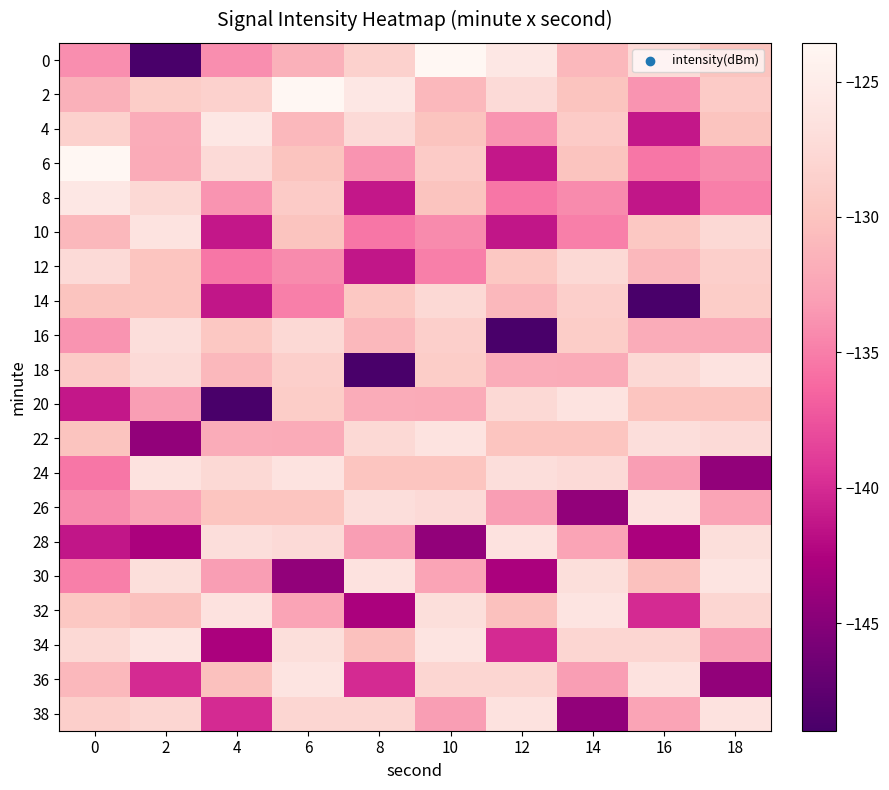

Reading left to right, what are all the values shown in this chart?

0: 0=-134.0	2=-149.0	4=-134.0	6=-131.6	8=-128.5	10=-123.6	12=-125.7	14=-130.9	16=-127.4	18=-129.9
2: 0=-131.6	2=-129.0	4=-128.5	6=-123.6	8=-125.7	10=-130.9	12=-127.4	14=-129.9	16=-133.8	18=-129.2
4: 0=-128.5	2=-131.9	4=-125.7	6=-130.9	8=-127.4	10=-129.9	12=-133.8	14=-129.2	16=-141.1	18=-130.0
6: 0=-123.6	2=-132.1	4=-127.4	6=-129.9	8=-133.8	10=-129.2	12=-141.1	14=-130.0	16=-135.4	18=-134.3
8: 0=-125.7	2=-127.6	4=-133.8	6=-129.2	8=-141.1	10=-130.0	12=-135.4	14=-134.3	16=-141.3	18=-135.0
10: 0=-130.9	2=-126.3	4=-141.1	6=-130.0	8=-135.4	10=-134.3	12=-141.3	14=-135.0	16=-129.6	18=-127.6
12: 0=-127.4	2=-129.9	4=-135.4	6=-134.3	8=-141.3	10=-135.0	12=-129.6	14=-127.6	16=-130.9	18=-128.6
14: 0=-129.9	2=-129.8	4=-141.3	6=-135.0	8=-129.6	10=-127.6	12=-130.9	14=-128.6	16=-149.0	18=-129.0
16: 0=-133.8	2=-127.0	4=-129.6	6=-127.6	8=-130.9	10=-128.6	12=-149.0	14=-129.0	16=-131.9	18=-132.1
18: 0=-129.2	2=-127.4	4=-130.9	6=-128.6	8=-149.0	10=-129.0	12=-131.9	14=-132.1	16=-127.6	18=-126.3
20: 0=-141.1	2=-133.1	4=-149.0	6=-129.0	8=-131.9	10=-132.1	12=-127.6	14=-126.3	16=-129.9	18=-129.8
22: 0=-130.0	2=-144.3	4=-131.9	6=-132.1	8=-127.6	10=-126.3	12=-129.9	14=-129.8	16=-127.0	18=-127.4
24: 0=-135.4	2=-126.4	4=-127.6	6=-126.3	8=-129.9	10=-129.8	12=-127.0	14=-127.4	16=-133.1	18=-144.3
26: 0=-134.3	2=-132.6	4=-129.9	6=-129.8	8=-127.0	10=-127.4	12=-133.1	14=-144.3	16=-126.4	18=-132.6
28: 0=-141.3	2=-142.7	4=-127.0	6=-127.4	8=-133.1	10=-144.3	12=-126.4	14=-132.6	16=-142.7	18=-126.8
30: 0=-135.0	2=-126.8	4=-133.1	6=-144.3	8=-126.4	10=-132.6	12=-142.7	14=-126.8	16=-130.3	18=-126.1
32: 0=-129.6	2=-130.3	4=-126.4	6=-132.6	8=-142.7	10=-126.8	12=-130.3	14=-126.1	16=-140.0	18=-127.9
34: 0=-127.6	2=-126.1	4=-142.7	6=-126.8	8=-130.3	10=-126.1	12=-140.0	14=-127.9	16=-127.9	18=-133.1
36: 0=-130.9	2=-140.0	4=-130.3	6=-126.1	8=-140.0	10=-127.9	12=-127.9	14=-133.1	16=-126.4	18=-144.3
38: 0=-128.6	2=-127.9	4=-140.0	6=-127.9	8=-127.9	10=-133.1	12=-126.4	14=-144.3	16=-132.6	18=-126.4